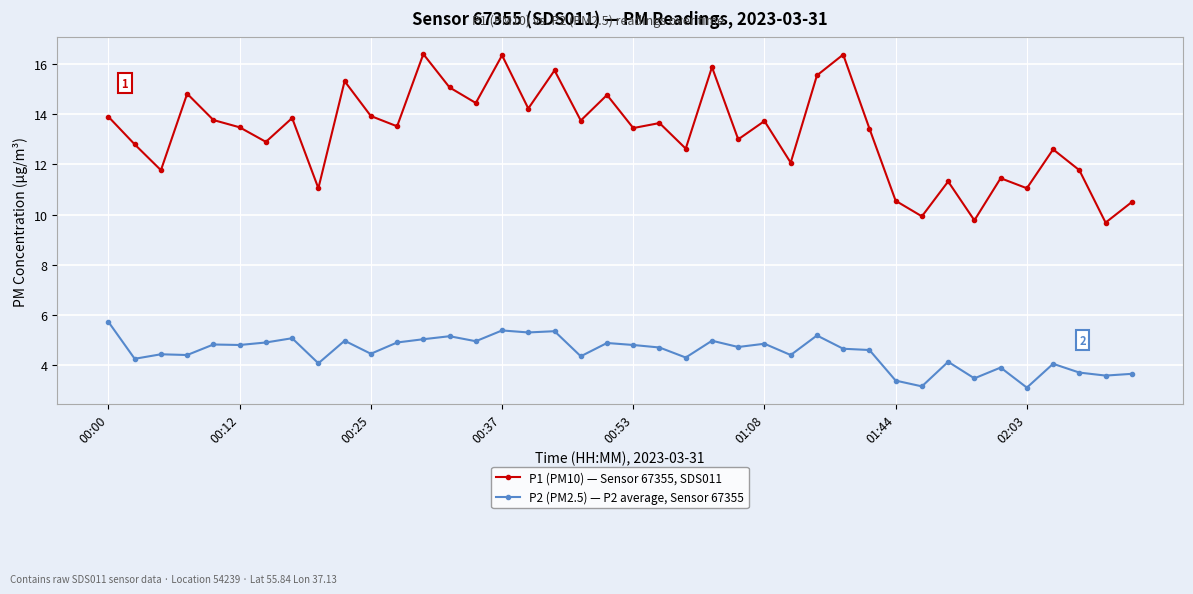

True or false: P1 (PM10) — Sensor 67355, SDS011 and P2 (PM2.5) — P2 average, Sensor 67355 cross at least once.

False